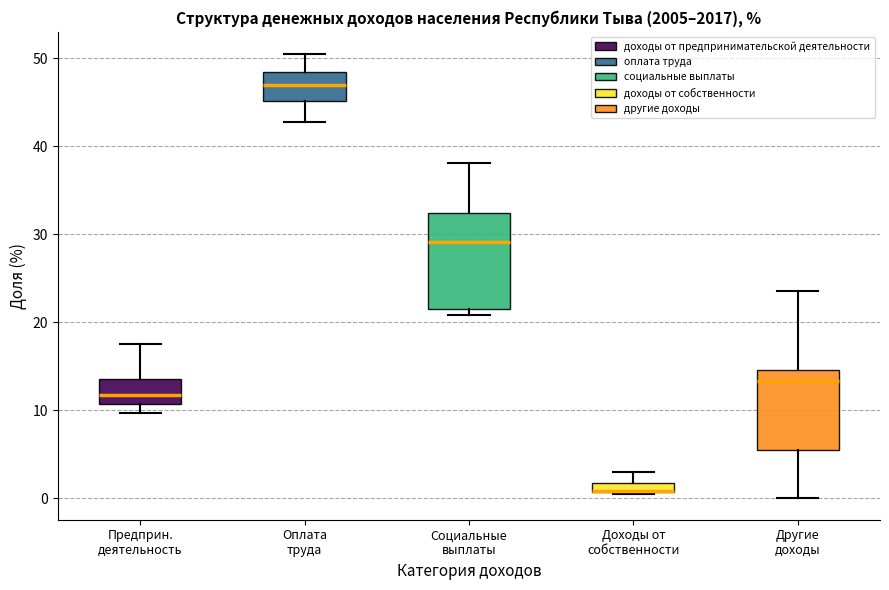

Where does the lower whisker of the box for Оплата труда end on the y-axis? The values are not printed on the chart, so give them approximately, as read against the axis.

43